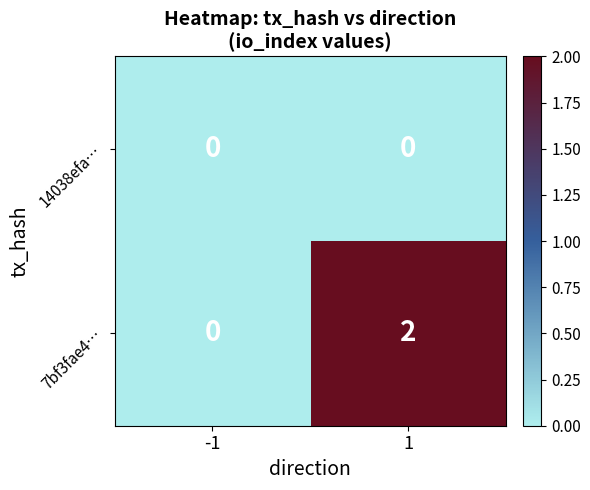

Rank the series by their maximum value, from highest to lowest.

7bf3fae4…, 14038efa…